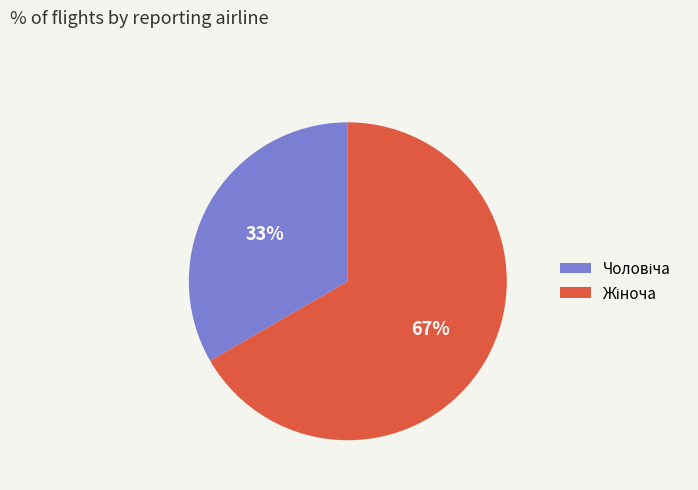

To the nearest percent, what is the average slice percentage?

50%